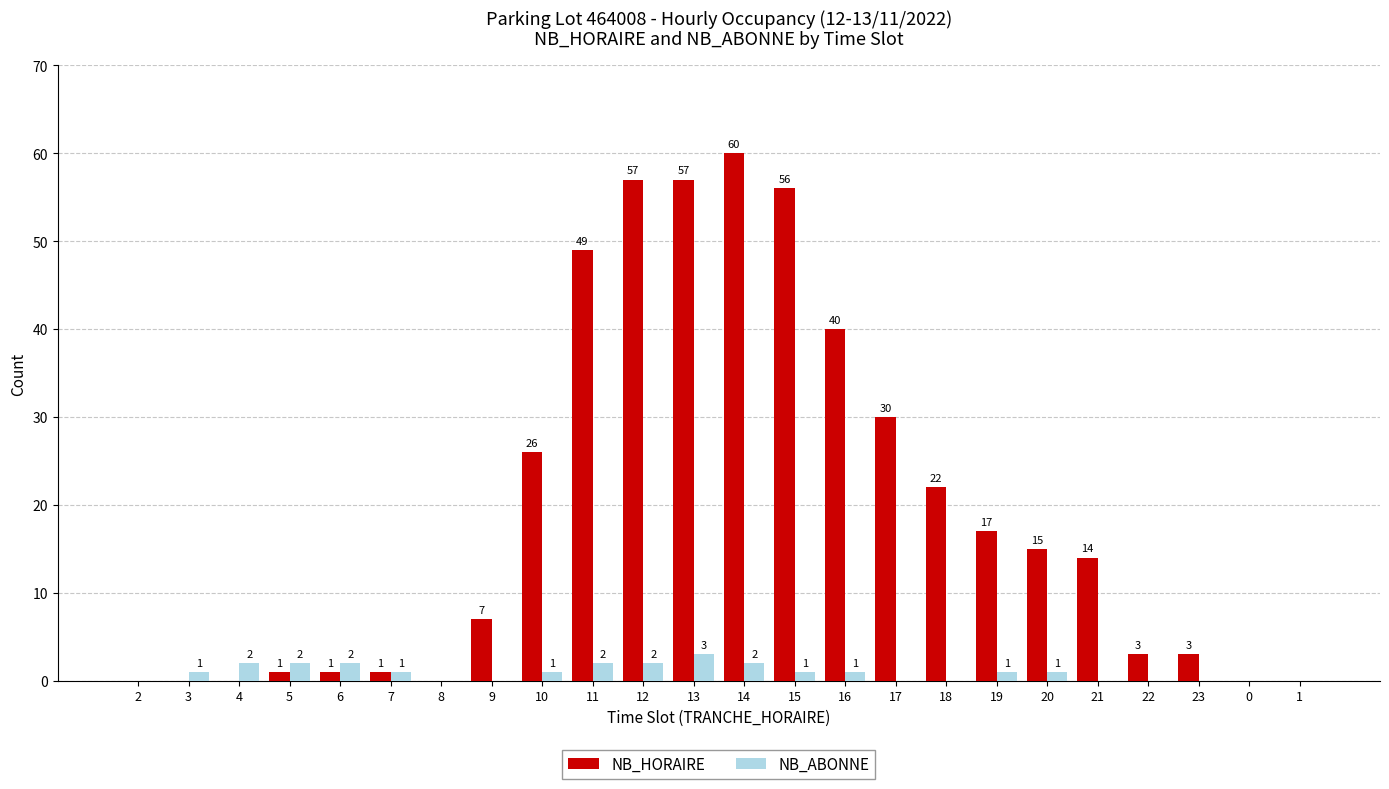

Which series changed the most between 8 and 19?

NB_HORAIRE